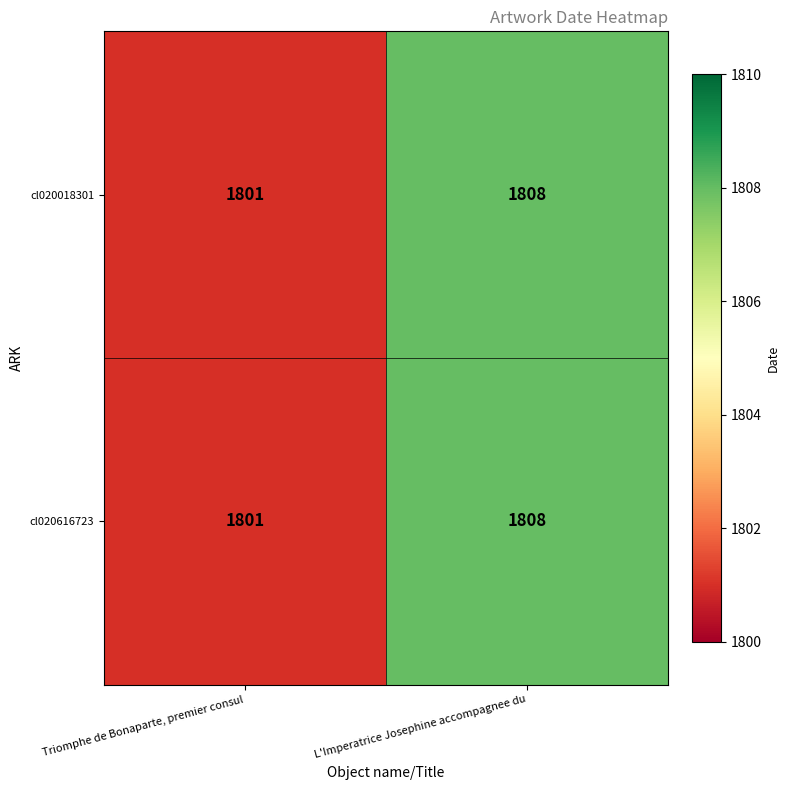

At which category is the sum across all series the highest?

L'Imperatrice Josephine accompagnee du